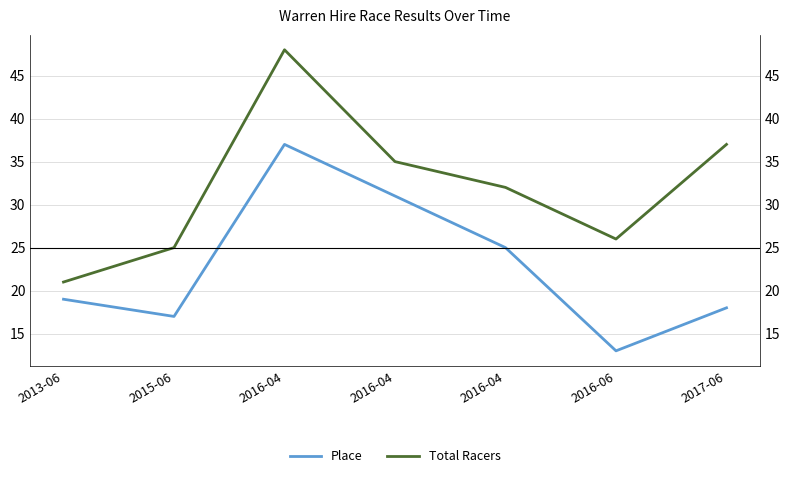

The Total Racers series shows 15 at 2015-06. True or false?

False